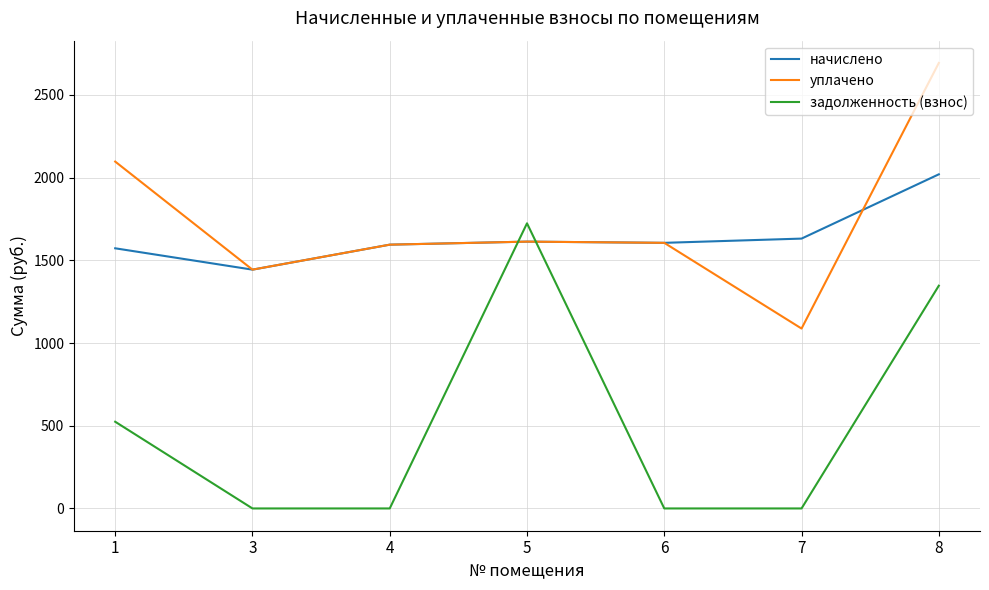

How many categories are shown in the chart?

7